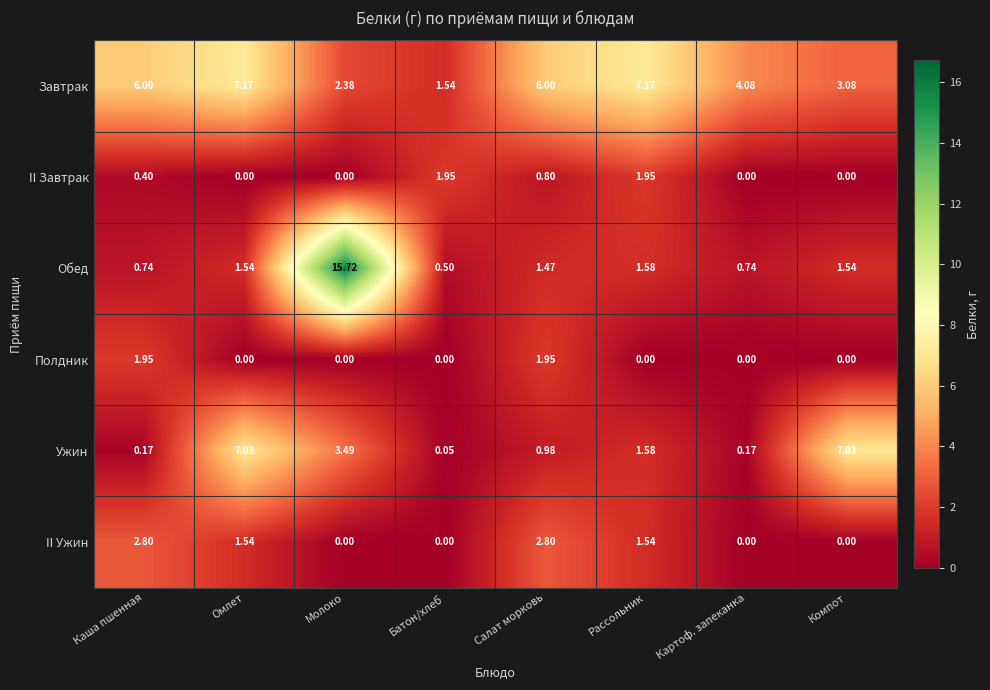

How many data points does each series have?

8